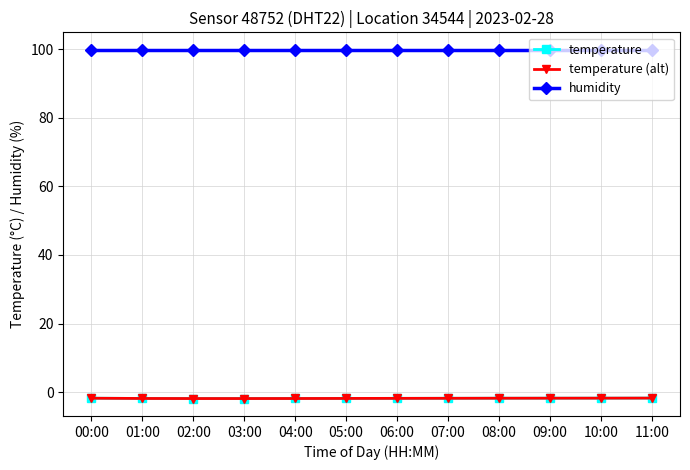

At how many categories does at least one series exceed 51?

12